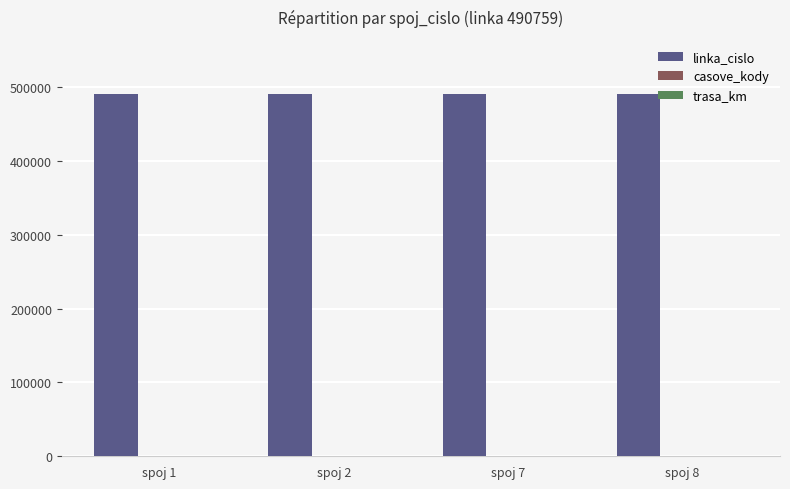

Which series has the largest total across all categories?

linka_cislo